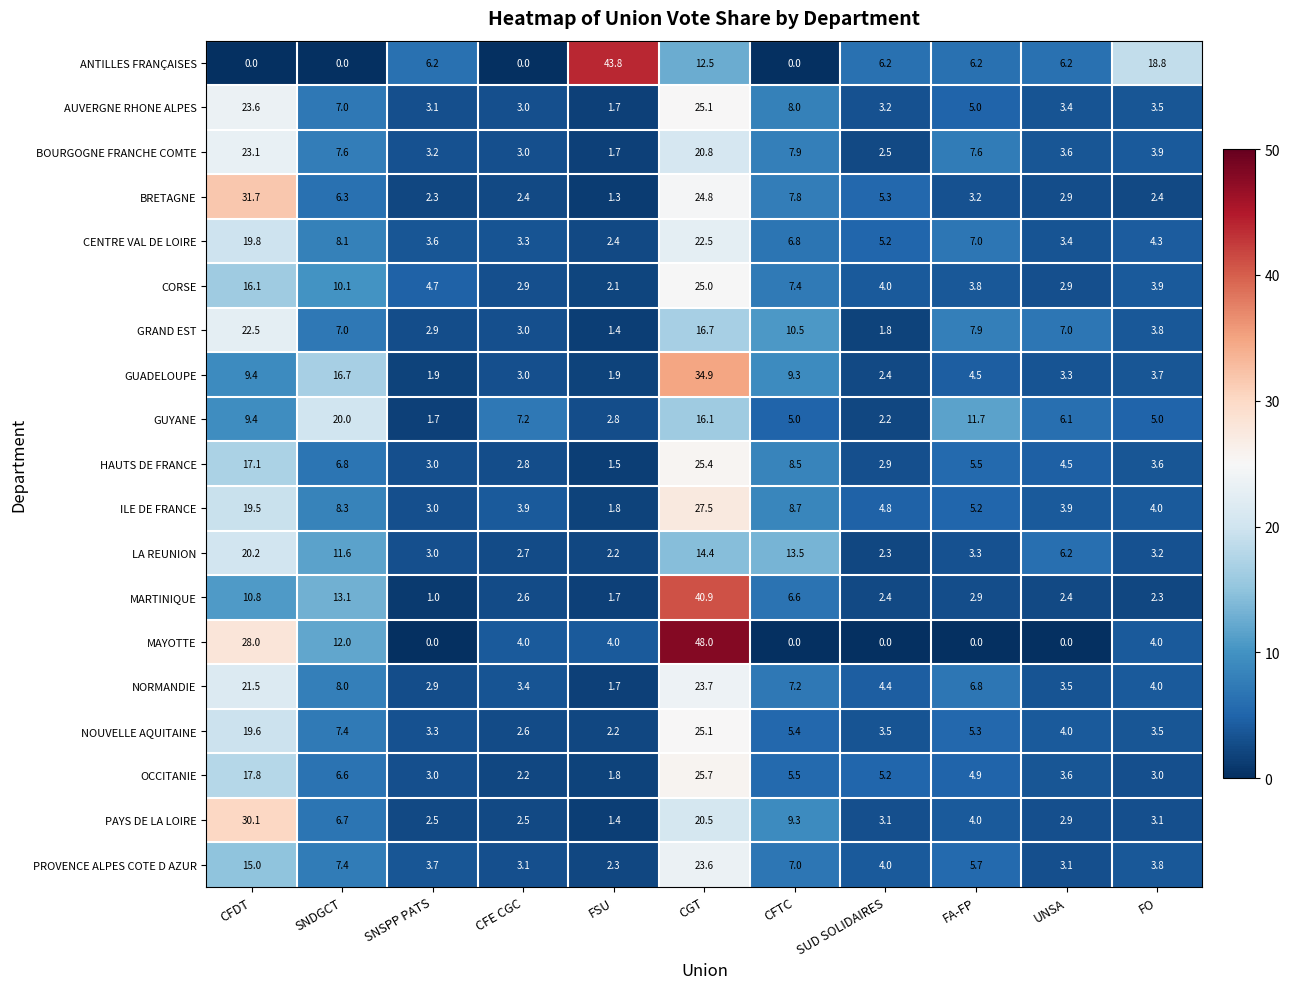

Which series has the largest range (max minus min)?

MAYOTTE